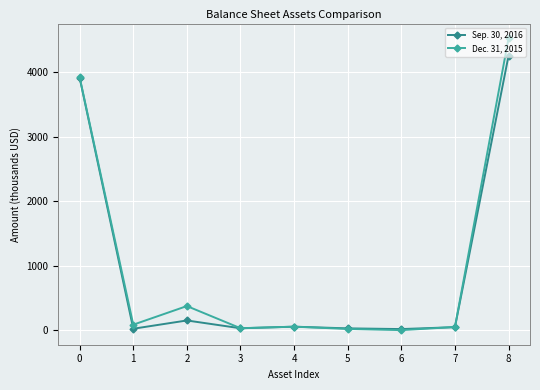

Is the value of Sep. 30, 2016 at 0 greater than the value of Dec. 31, 2015 at 1?

Yes